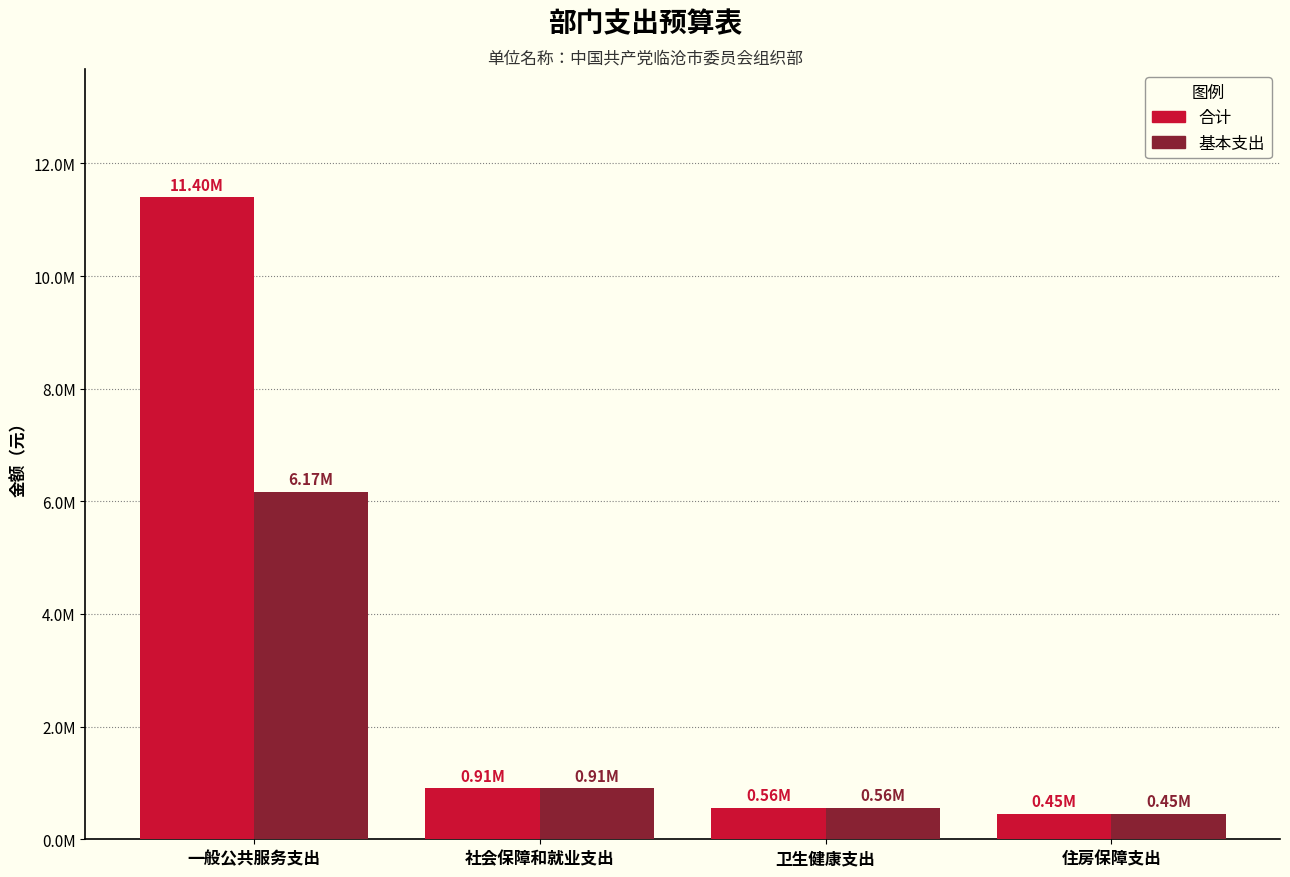

At which label is 基本支出 closest to 3310099?

社会保障和就业支出